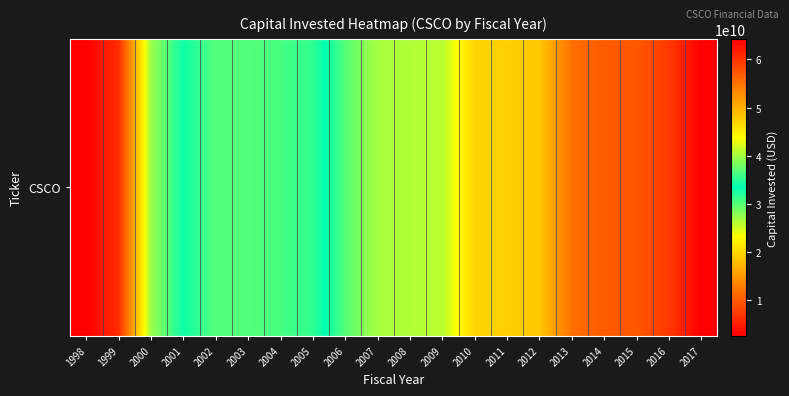

Reading right to left, transcribe all the data shown in this chart.

2017=64274991759.1	2016=59641687030.4	2015=57236365284.9	2014=56887297958.3	2013=55233133077.3	2012=48265884749.6	2011=47448426364.4	2010=47125058962.4	2009=40885011299.2	2008=40532904473.0	2007=40158203536.1	2006=36850481781.0	2005=31498887433.9	2004=30609213372.2	2003=30150960134.9	2002=30105520676.1	2001=32884295051.0	2000=27228891097.3	1999=6285373176.7	1998=2639093821.3